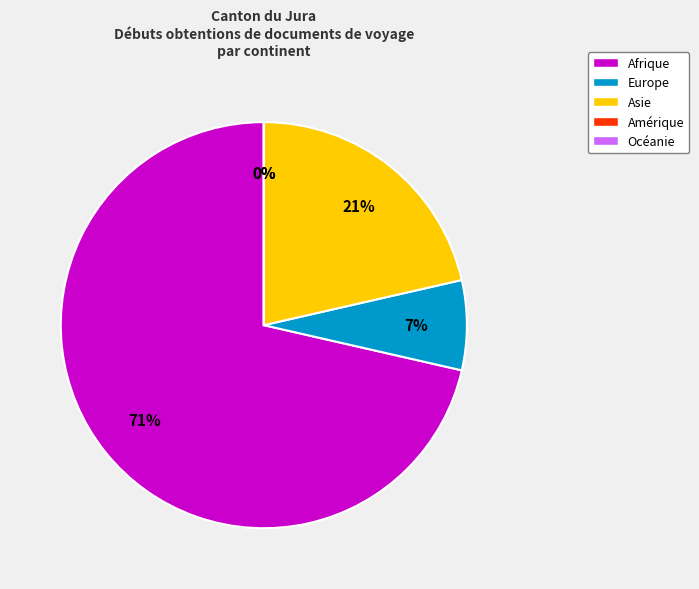

Rank the categories by value from highest to lowest.

Afrique, Asie, Europe, Amérique, Océanie